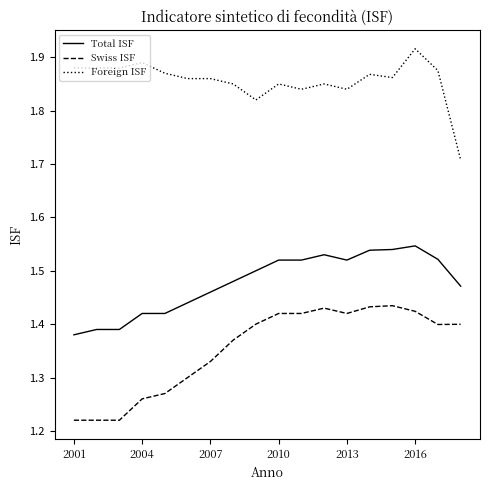

Rank the series by their average value, from highest to lowest.

Foreign ISF, Total ISF, Swiss ISF